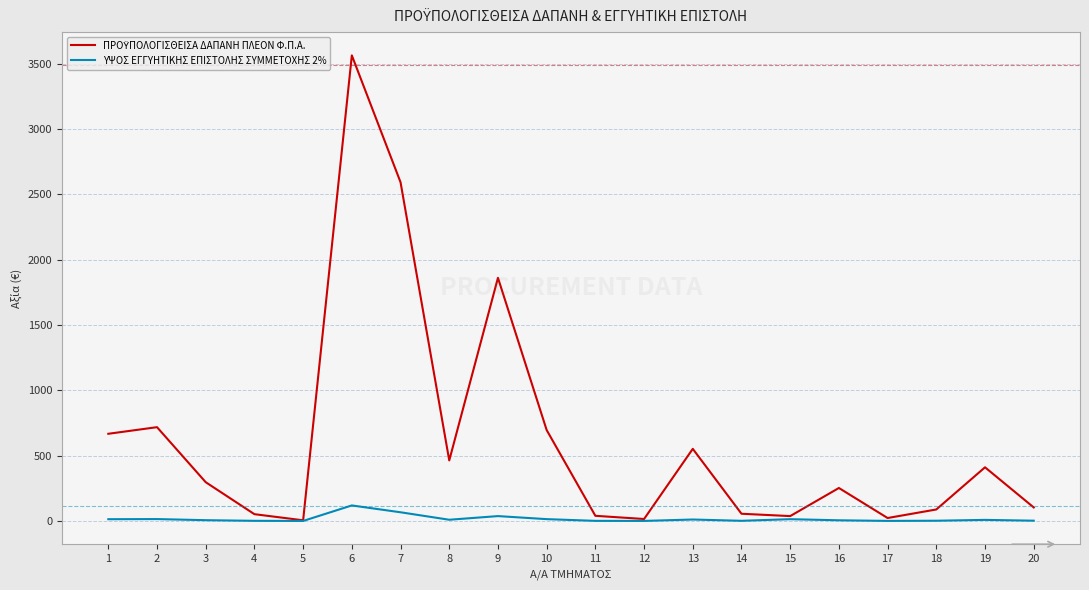

What value does the ΥΨΟΣ ΕΓΓΥΗΤΙΚΗΣ ΕΠΙΣΤΟΛΗΣ ΣΥΜΜΕΤΟΧΗΣ 2% series have at 12?

0.3